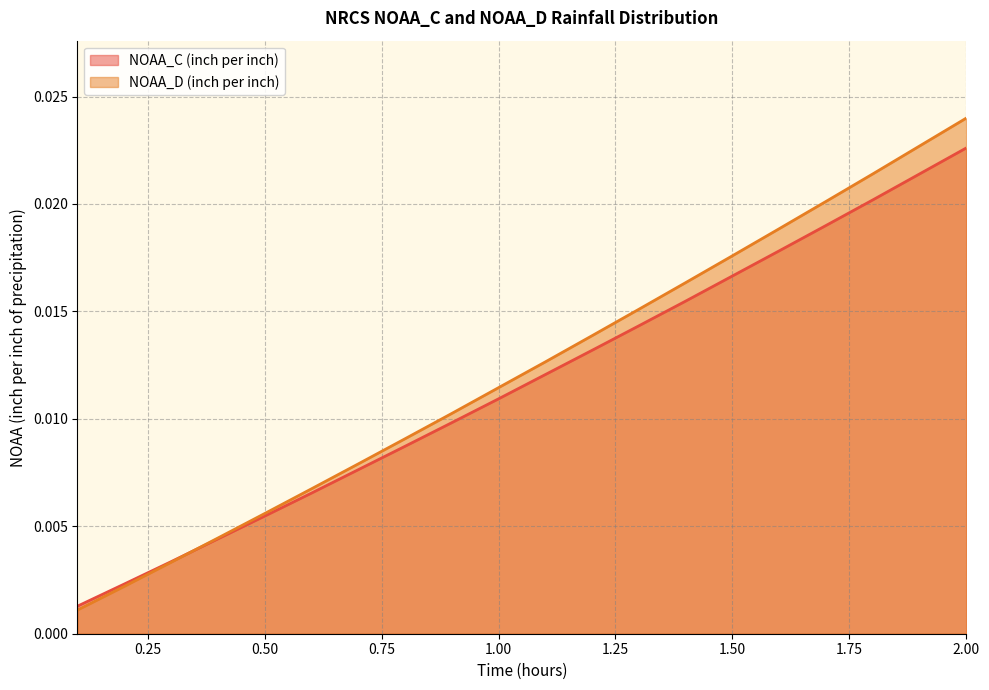

Which series ends up on top after the final intersection of NOAA_C (inch per inch) and NOAA_D (inch per inch)?

NOAA_D (inch per inch)